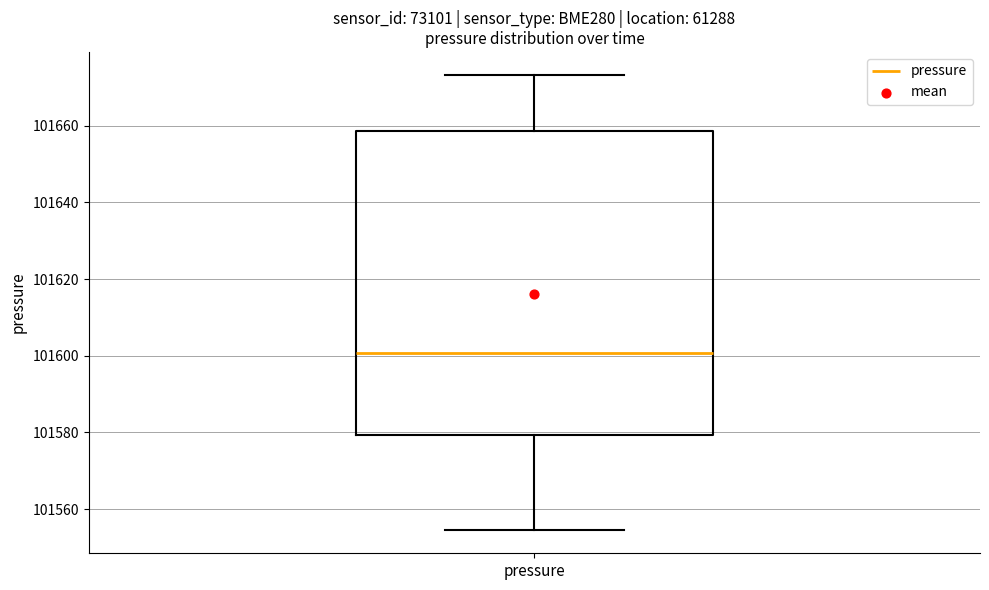

Transcribe this box plot: give where the median line is, the range the box spans, and where the two whiskers end, as read against the y-axis. The values are not printed on the chart, so give them approximately, as read against the axis.

median 101600, box 101580 to 101658, whiskers 101554 to 101674